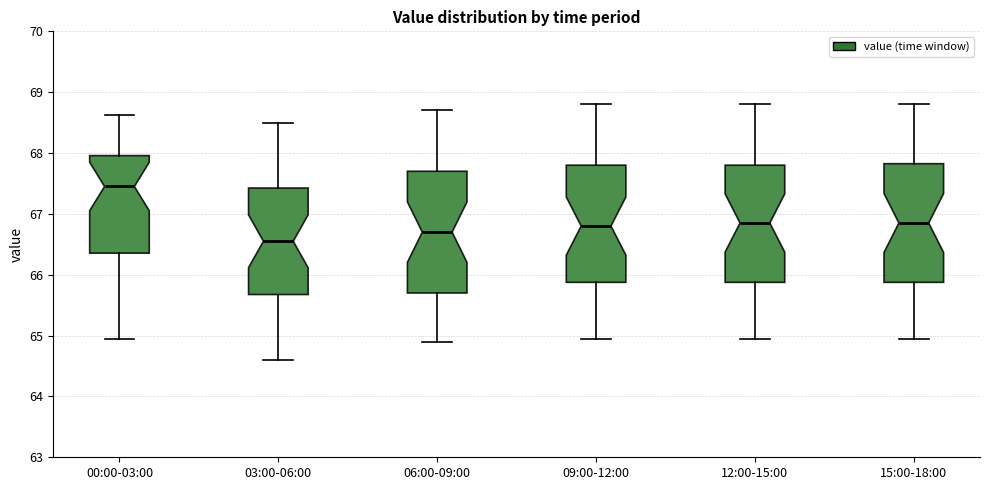

Which box has the lowest median line?

03:00-06:00